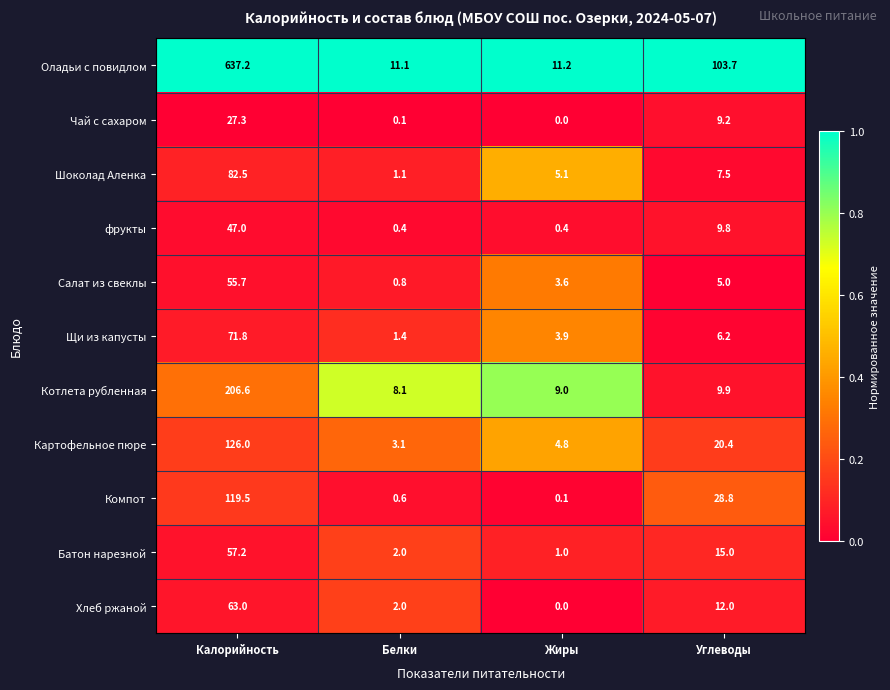

The Оладьи с повидлом series shows 11.1 at Белки. True or false?

True